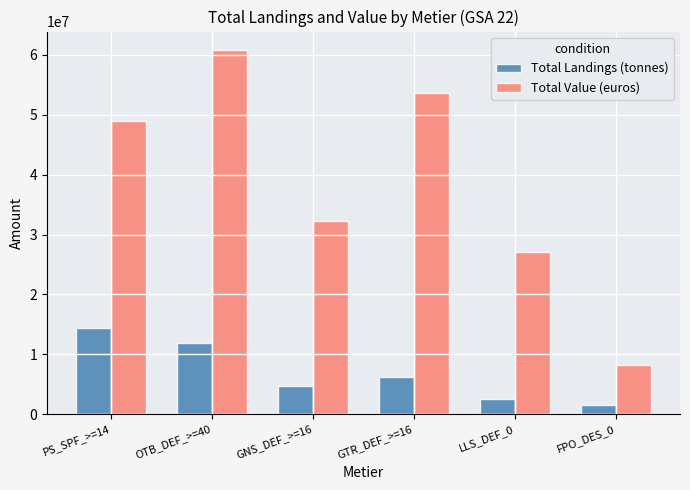

What is the label of the 1st bar from the left?

PS_SPF_>=14